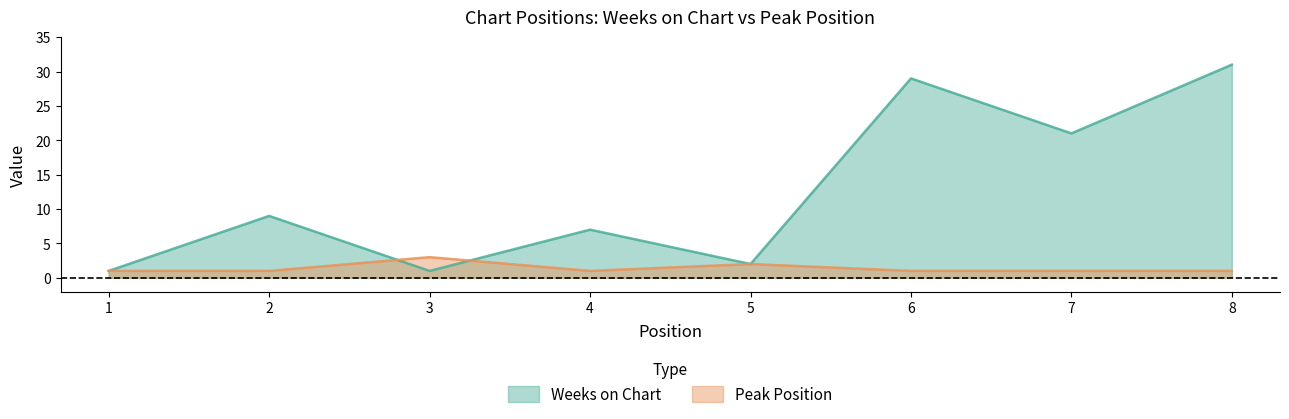

At which category does the chart reach its peak across all series?

8